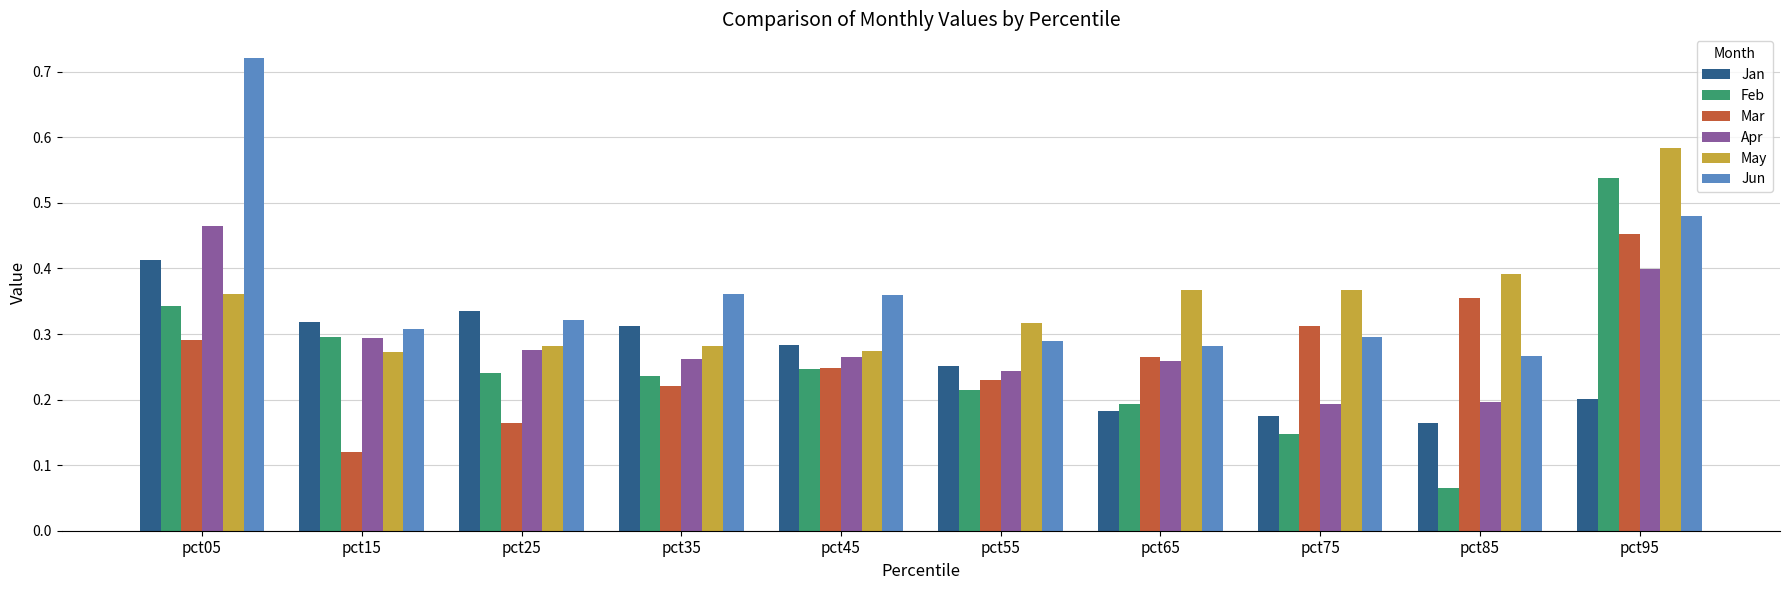

Count the number of data series in this chart.

6